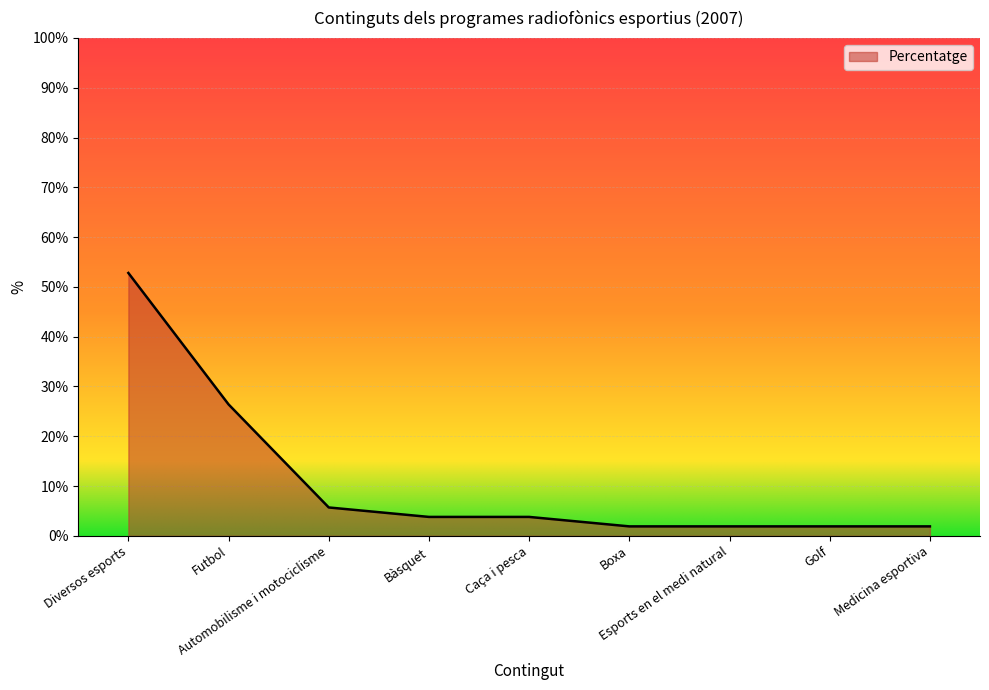

What is the greatest value displayed?

52.8